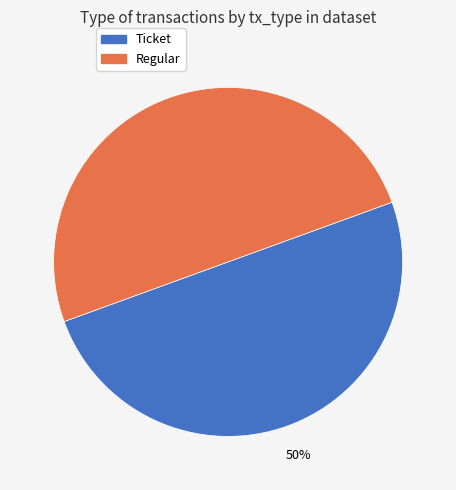

To the nearest percent, what portion does Ticket represent?

50%